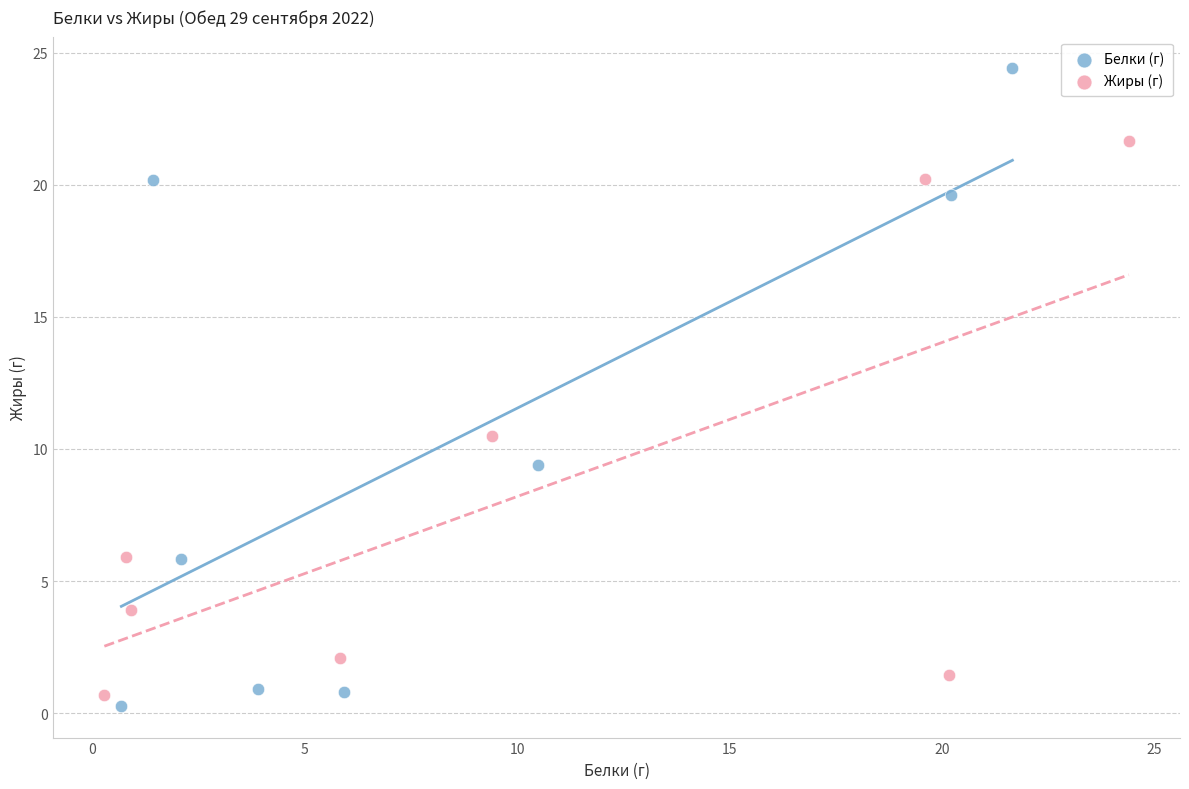

Which series has the widest spread of Y values?

Белки (г)